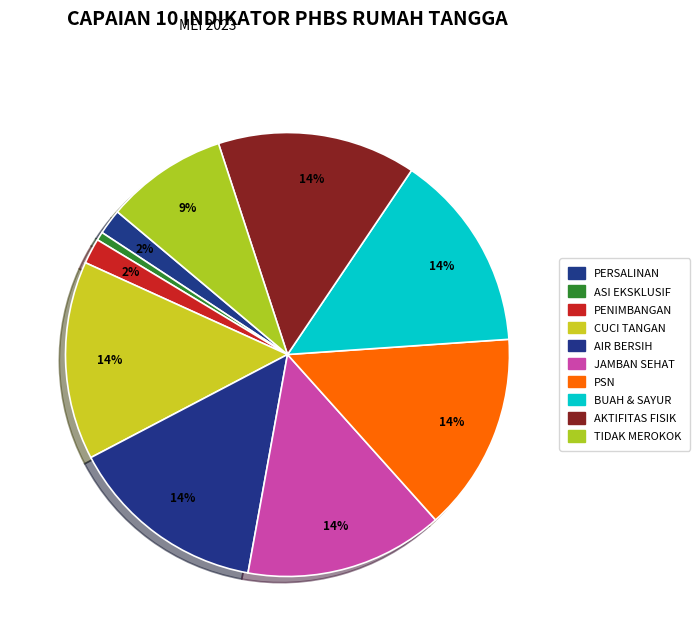

To the nearest percent, what is the combined percentage of PENIMBANGAN and AKTIFITAS FISIK?

16%